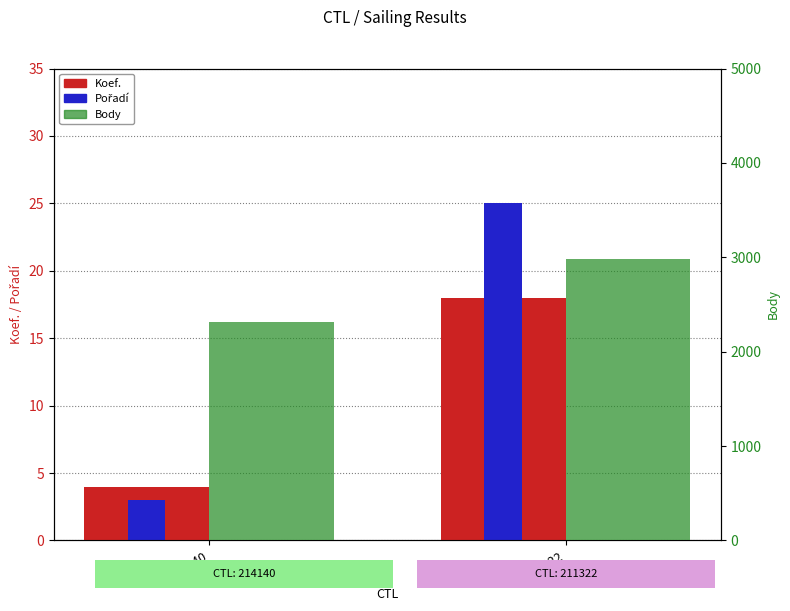

Which category has the highest value in the Body series?

211322